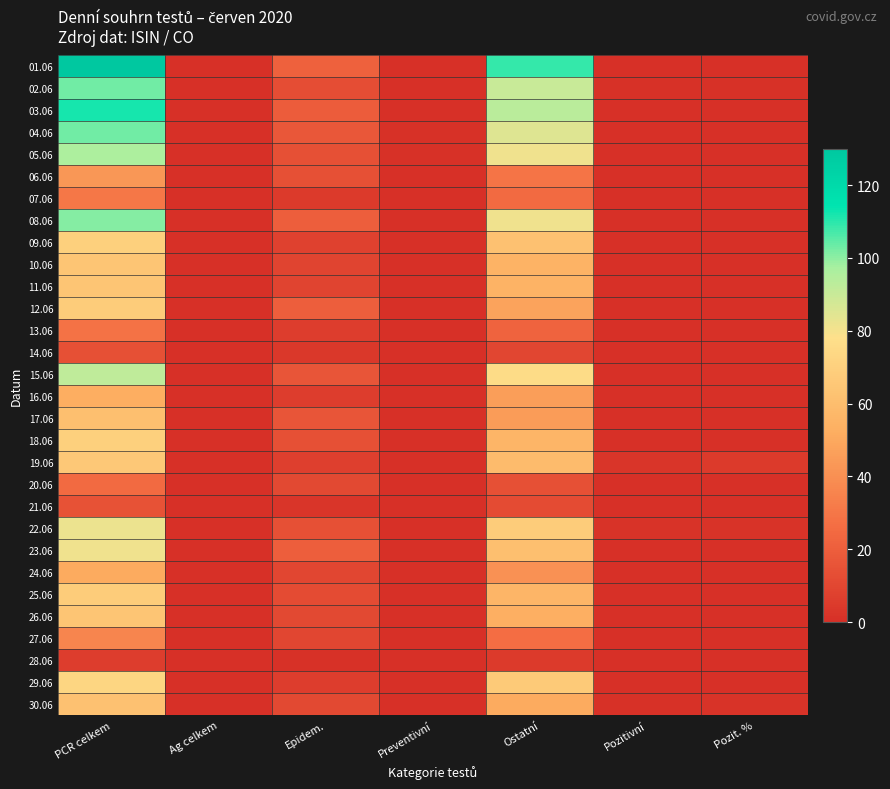

How many series are shown in this chart?

30